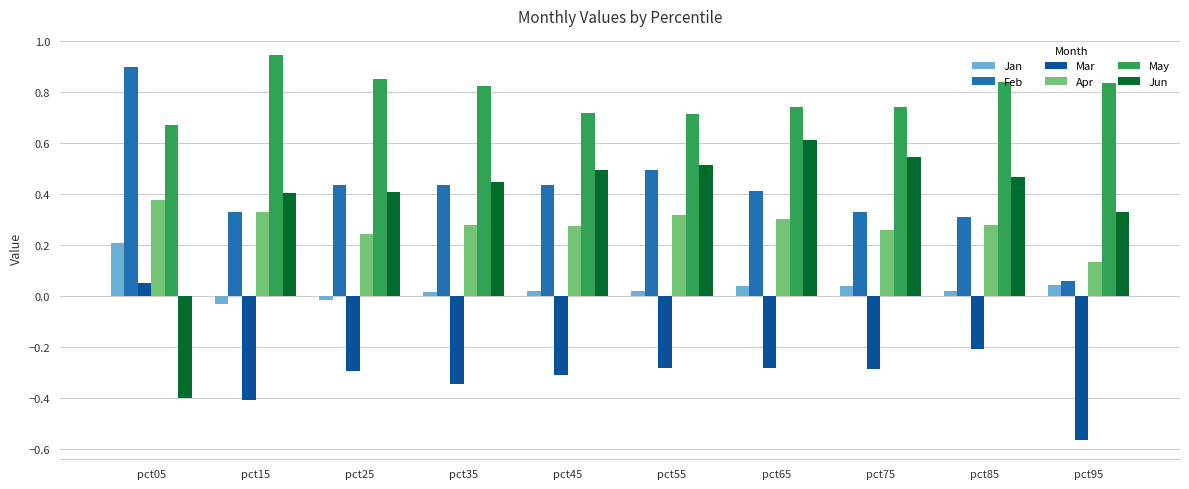

What is the difference between the highest and lowest values at pct85?

1.1